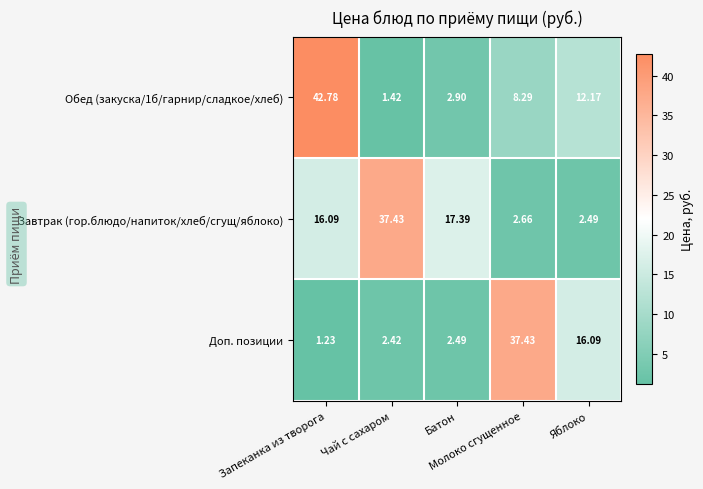

Which series has the largest total across all categories?

Завтрак (гор.блюдо/напиток/хлеб/сгущ/яблоко)